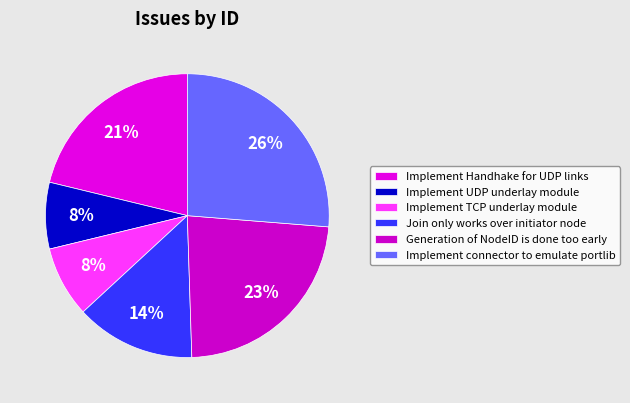

How many segments does this pie chart have?

6